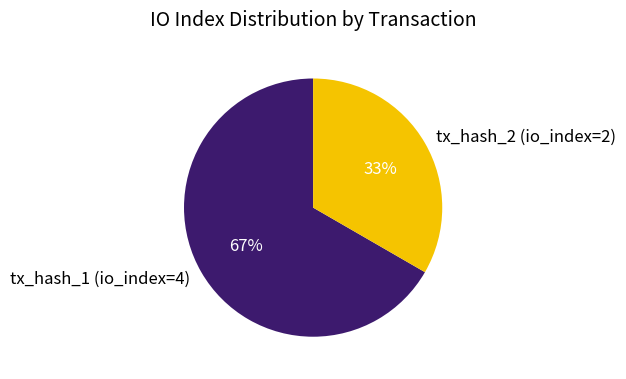

To the nearest percent, what percentage of the pie is tx_hash_2 (io_index=2)?

33%